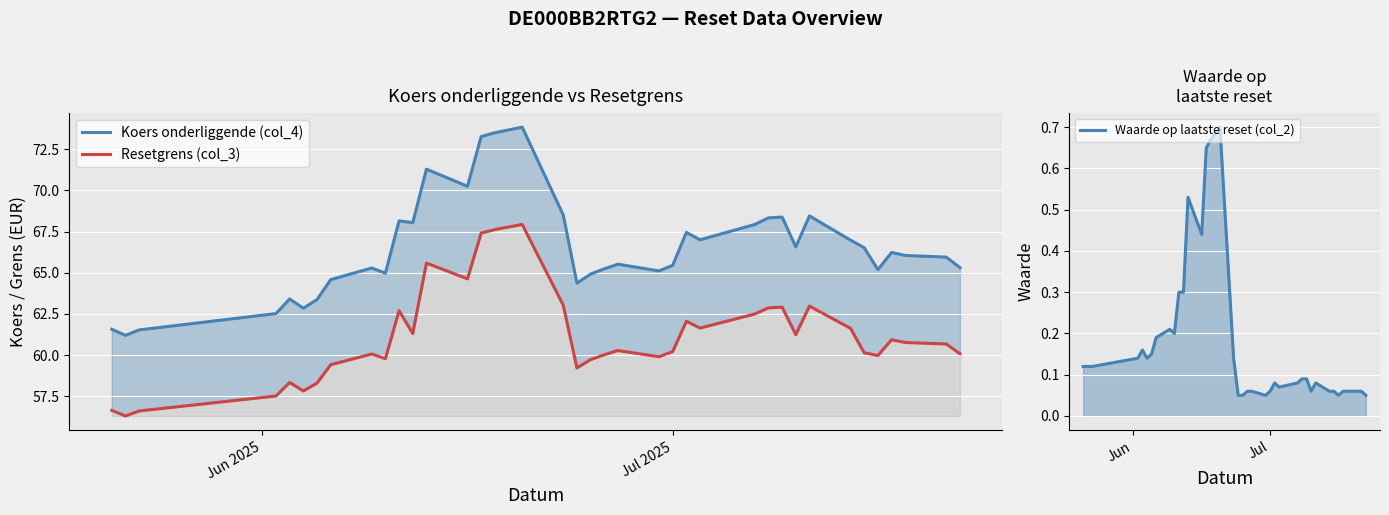

The Resetgrens (col_3) series shows 34.0 at 33. True or false?

False